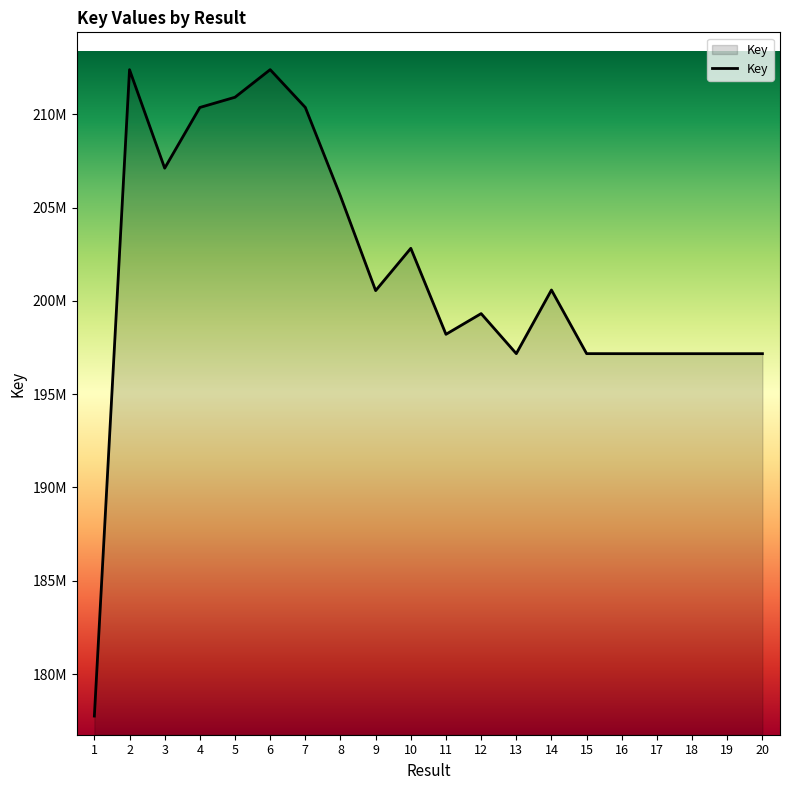

Does the chart display data point markers on the line(s)?

No